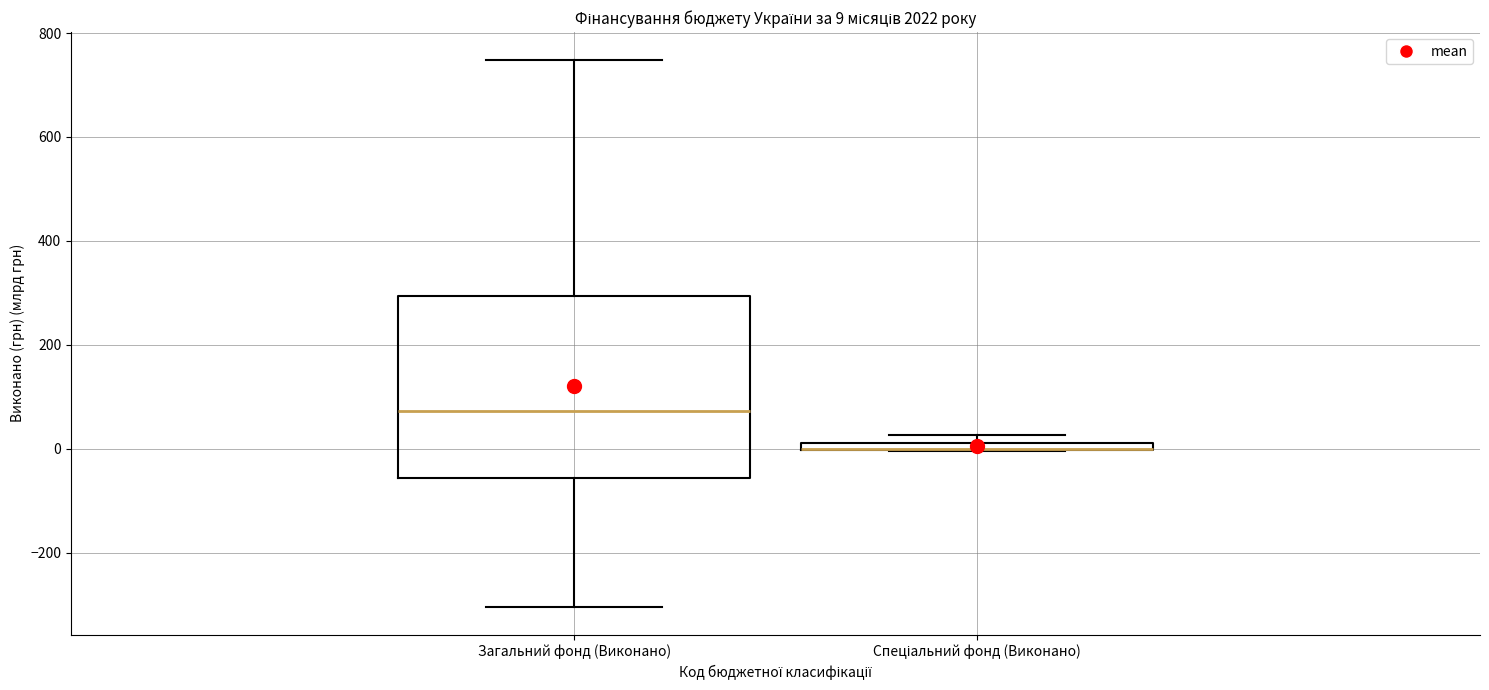

Comparing the boxes themselves (not the whiskers), which one is the tallest?

Загальний фонд (Виконано)